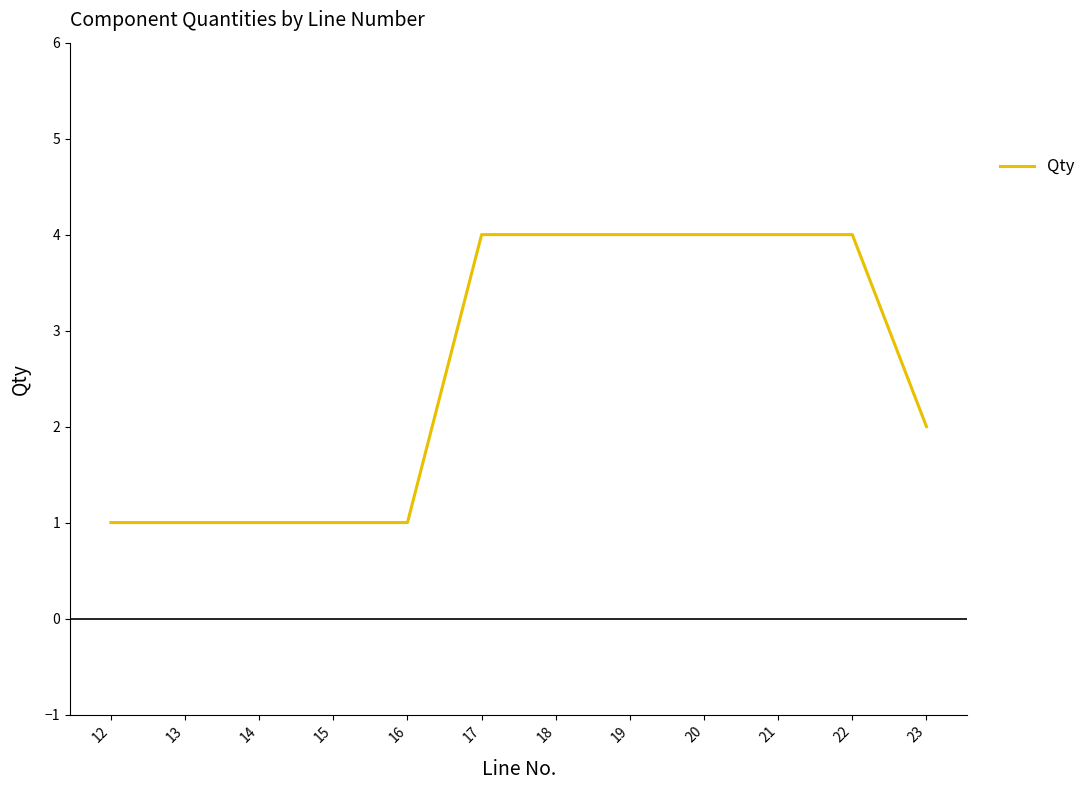

What is the change in value from 14 to 20?

+3